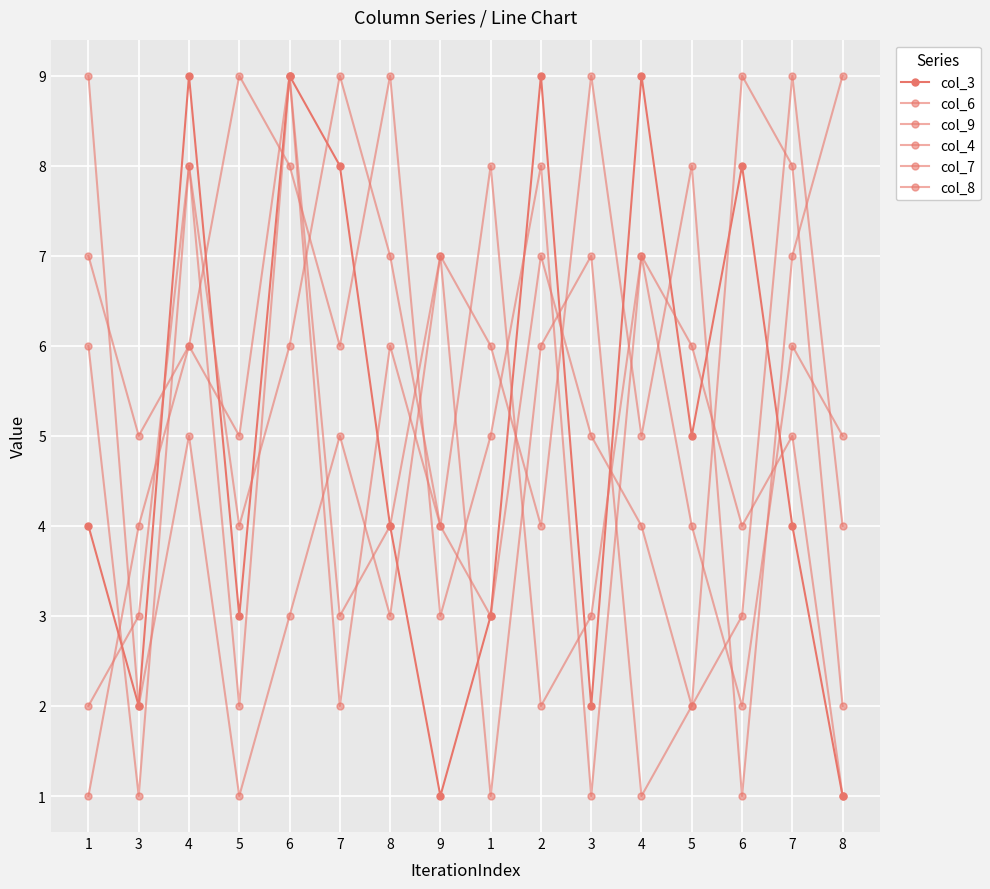

Is this an area chart (filled region under the line)?

No